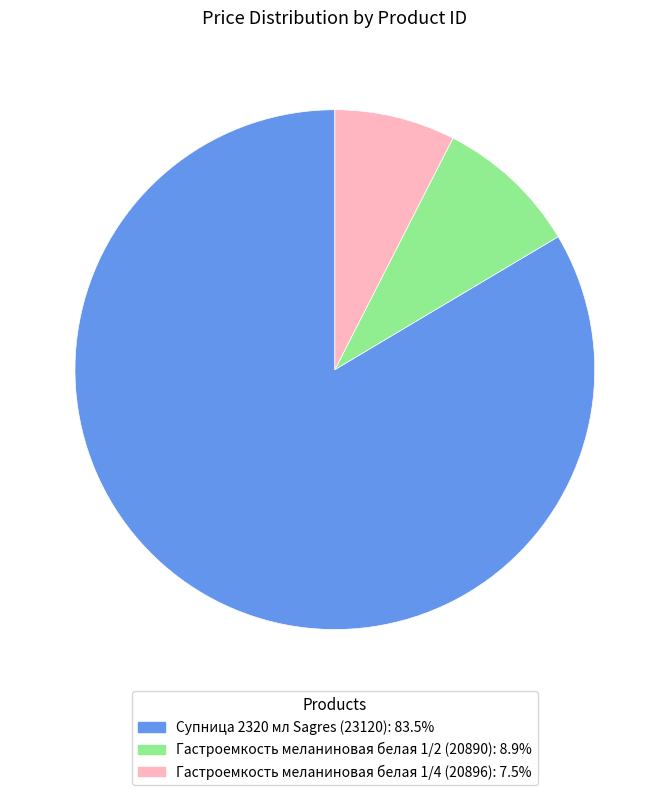

Is the sum of Гастроемкость меланиновая белая 1/4 (20896): 7.5% and Гастроемкость меланиновая белая 1/2 (20890): 8.9% greater than half?

No